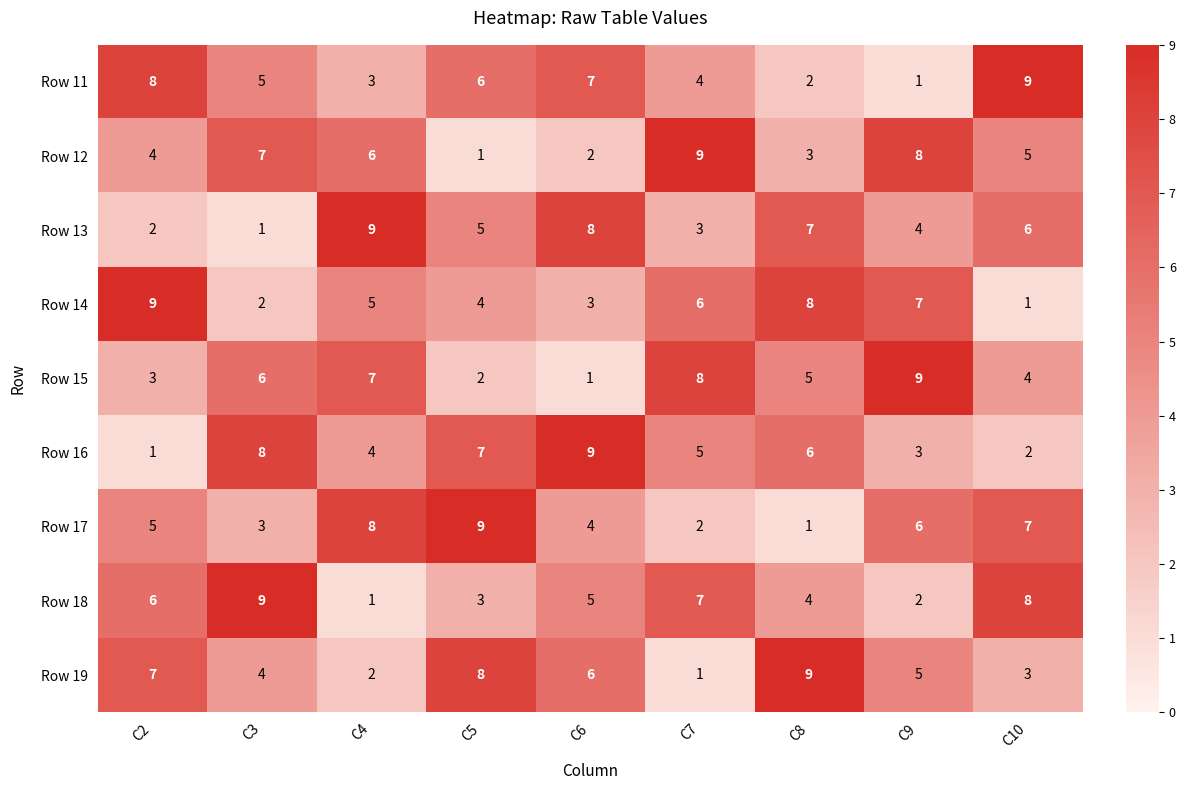

At how many categories does at least one series exceed 7?

9